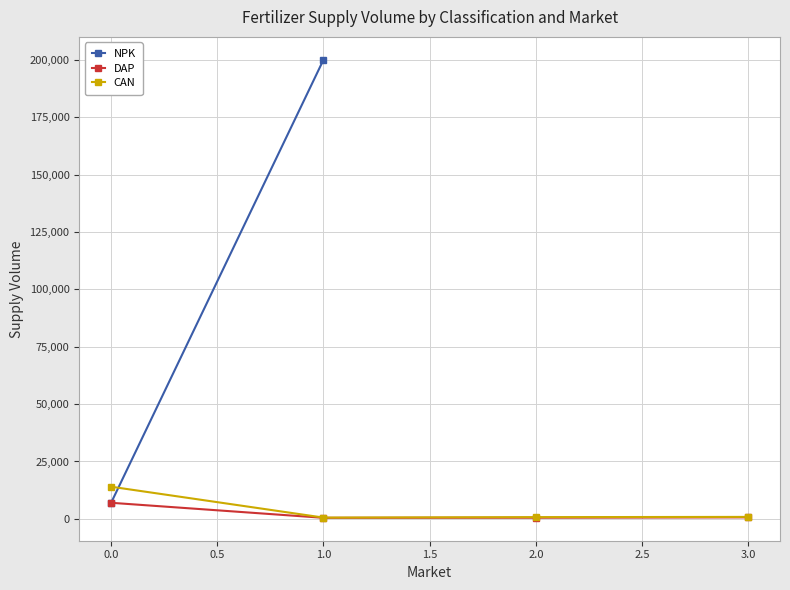

In CAN, how many points are lower than both neighbors (excluding endpoints)?

1